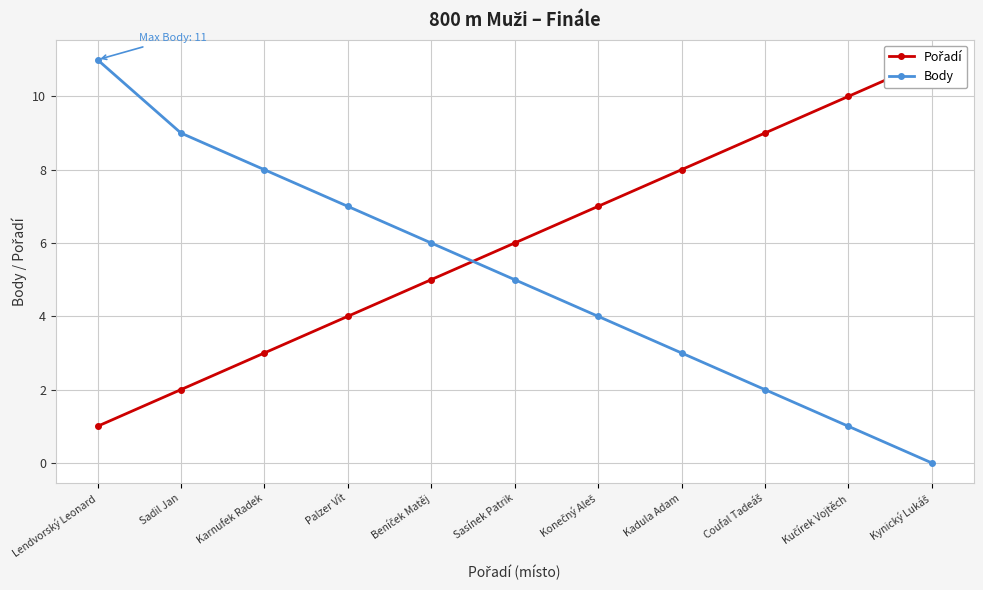

Reading left to right, extract all data points from this chart.

Pořadí: Lendvorský Leonard=1	Sadil Jan=2	Karnufek Radek=3	Palzer Vít=4	Beníček Matěj=5	Sasínek Patrik=6	Konečný Aleš=7	Kadula Adam=8	Coufal Tadeáš=9	Kučírek Vojtěch=10	Kynický Lukáš=11
Body: Lendvorský Leonard=11	Sadil Jan=9	Karnufek Radek=8	Palzer Vít=7	Beníček Matěj=6	Sasínek Patrik=5	Konečný Aleš=4	Kadula Adam=3	Coufal Tadeáš=2	Kučírek Vojtěch=1	Kynický Lukáš=0